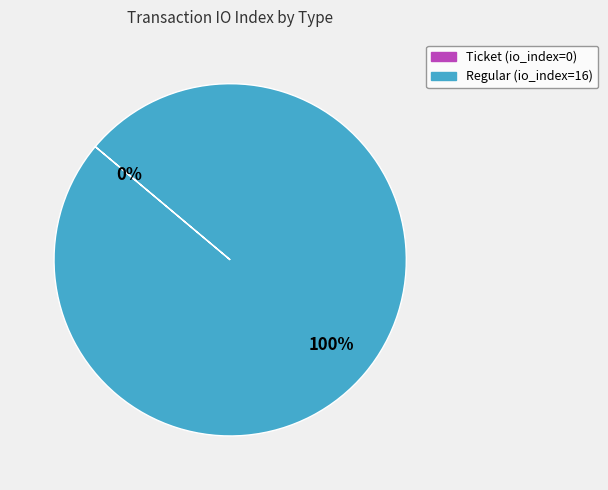

To the nearest percent, what is the average slice percentage?

50%